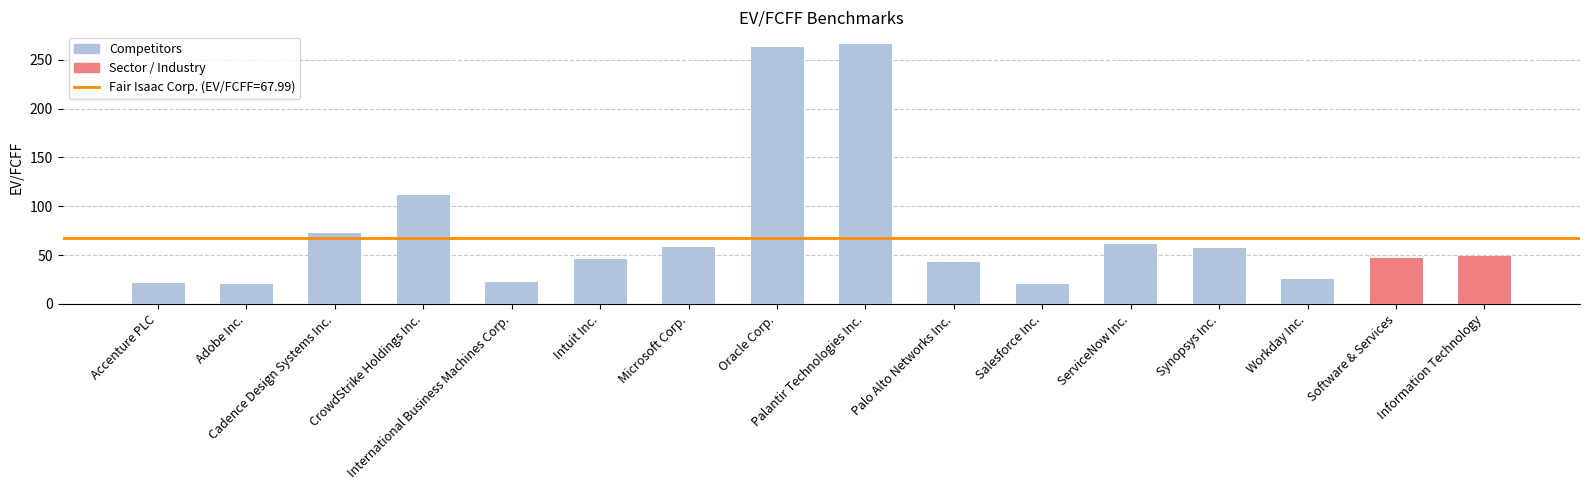

What is the difference between the maximum and minimum values?

245.6